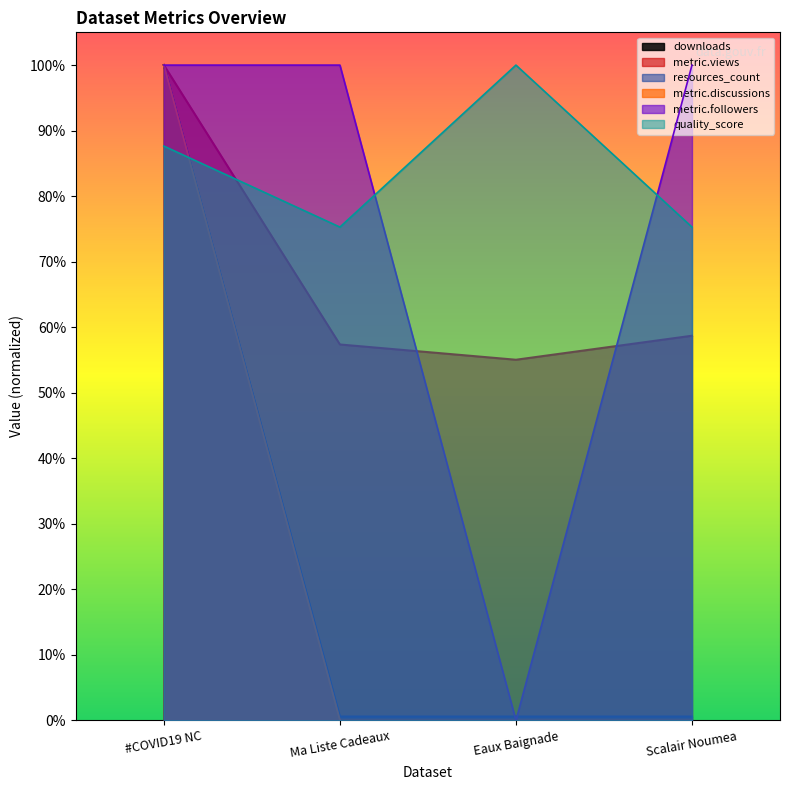

Rank the series by their maximum value, from lowest to highest.

downloads, metric.views, quality_score, resources_count, metric.discussions, metric.followers